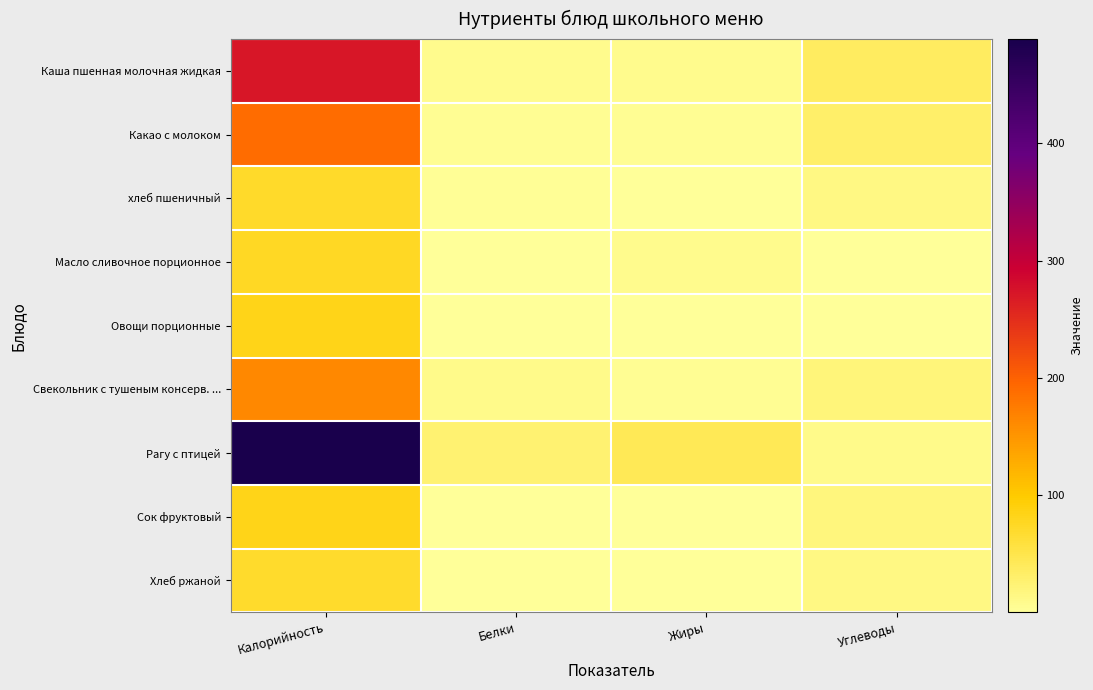

At how many categories does at least one series exceed 22?

4